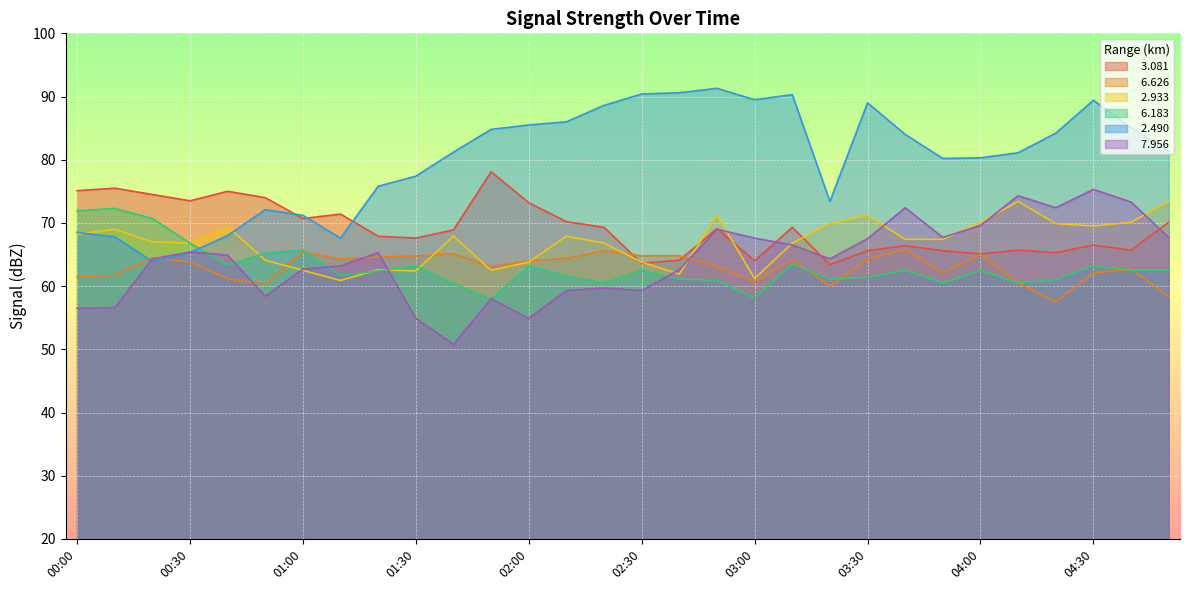

Reading left to right, extract all data points from this chart.

  3.081: 00:00=75.1	00:10=75.5	00:20=74.5	00:30=73.5	00:40=75.0	00:50=74.0	01:00=70.7	01:10=71.4	01:20=67.9	01:30=67.6	01:40=68.9	01:50=78.1	02:00=73.2	02:10=70.2	02:20=69.3	02:30=63.6	02:40=64.1	02:50=69.1	03:00=64.0	03:10=69.3	03:20=63.4	03:30=65.6	03:40=66.4	03:50=65.6	04:00=65.1	04:10=65.7	04:20=65.3	04:30=66.5	04:40=65.7	04:50=70.1
  6.626: 00:00=61.4	00:10=61.7	00:20=64.5	00:30=63.8	00:40=61.2	00:50=60.3	01:00=65.4	01:10=64.3	01:20=64.6	01:30=64.8	01:40=65.1	01:50=63.1	02:00=64.0	02:10=64.4	02:20=65.6	02:30=64.8	02:40=64.8	02:50=63.1	03:00=60.7	03:10=64.2	03:20=60.0	03:30=64.3	03:40=65.8	03:50=62.1	04:00=65.1	04:10=60.5	04:20=57.5	04:30=62.1	04:40=62.7	04:50=58.3
  2.933: 00:00=68.2	00:10=69.0	00:20=67.0	00:30=66.8	00:40=69.4	00:50=64.1	01:00=62.5	01:10=60.9	01:20=62.6	01:30=62.4	01:40=67.9	01:50=62.5	02:00=63.8	02:10=67.9	02:20=66.8	02:30=63.8	02:40=61.9	02:50=71.2	03:00=61.2	03:10=66.8	03:20=69.9	03:30=71.2	03:40=67.4	03:50=67.4	04:00=70.1	04:10=73.4	04:20=69.9	04:30=69.5	04:40=70.1	04:50=73.4
  6.183: 00:00=71.9	00:10=72.3	00:20=70.7	00:30=66.8	00:40=63.3	00:50=65.2	01:00=65.7	01:10=61.7	01:20=62.4	01:30=63.2	01:40=60.4	01:50=57.9	02:00=63.2	02:10=61.6	02:20=60.5	02:30=62.5	02:40=61.1	02:50=60.9	03:00=58.1	03:10=63.5	03:20=61.1	03:30=61.4	03:40=62.5	03:50=60.5	04:00=62.5	04:10=60.5	04:20=61.0	04:30=63.2	04:40=62.5	04:50=62.5
  2.490: 00:00=68.5	00:10=67.8	00:20=63.9	00:30=65.3	00:40=68.0	00:50=72.1	01:00=71.2	01:10=67.6	01:20=75.8	01:30=77.4	01:40=81.2	01:50=84.8	02:00=85.5	02:10=86.0	02:20=88.6	02:30=90.4	02:40=90.6	02:50=91.3	03:00=89.5	03:10=90.3	03:20=73.4	03:30=89.0	03:40=84.0	03:50=80.2	04:00=80.3	04:10=81.1	04:20=84.2	04:30=89.4	04:40=85.1	04:50=81.3
  7.956: 00:00=56.5	00:10=56.6	00:20=64.3	00:30=65.4	00:40=64.9	00:50=58.4	01:00=62.7	01:10=63.2	01:20=65.3	01:30=54.9	01:40=50.8	01:50=58.0	02:00=54.9	02:10=59.3	02:20=59.7	02:30=59.3	02:40=62.6	02:50=69.0	03:00=67.6	03:10=66.5	03:20=64.3	03:30=67.5	03:40=72.4	03:50=67.7	04:00=69.6	04:10=74.3	04:20=72.4	04:30=75.3	04:40=73.3	04:50=67.7